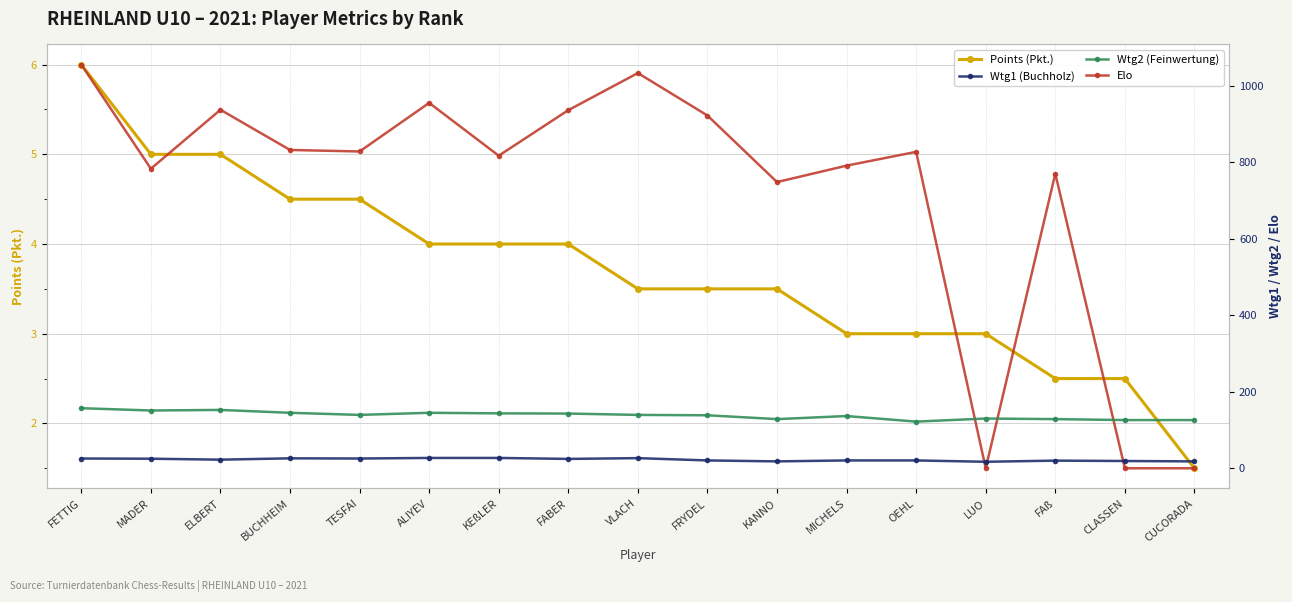

At which category is the sum across all series the highest?

FETTIG